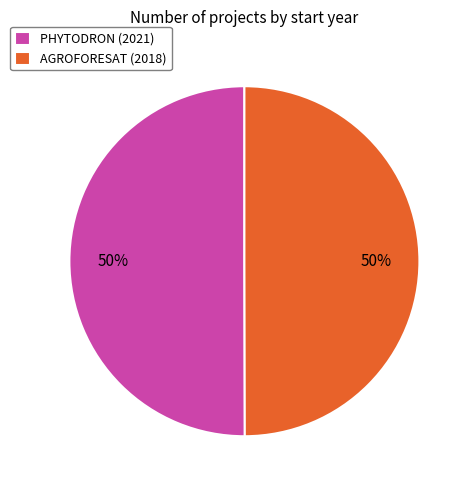

Approximately how many times larger is the value at AGROFORESAT (2018) compared to PHYTODRON (2021)?

1.0